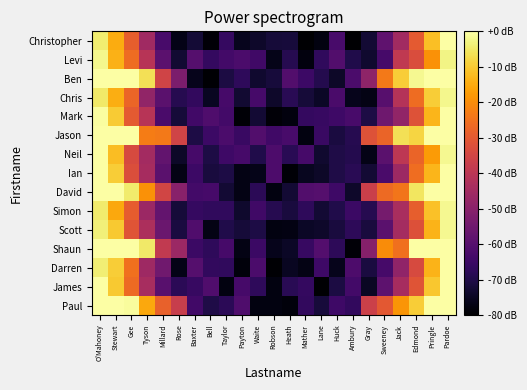

At which category is the sum across all series the highest?

Pardoe